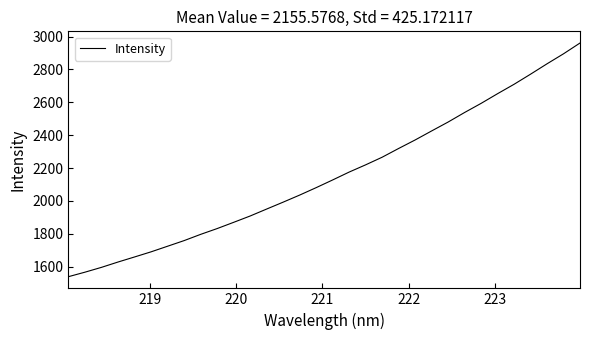

What is the smallest value displayed?

1539.6